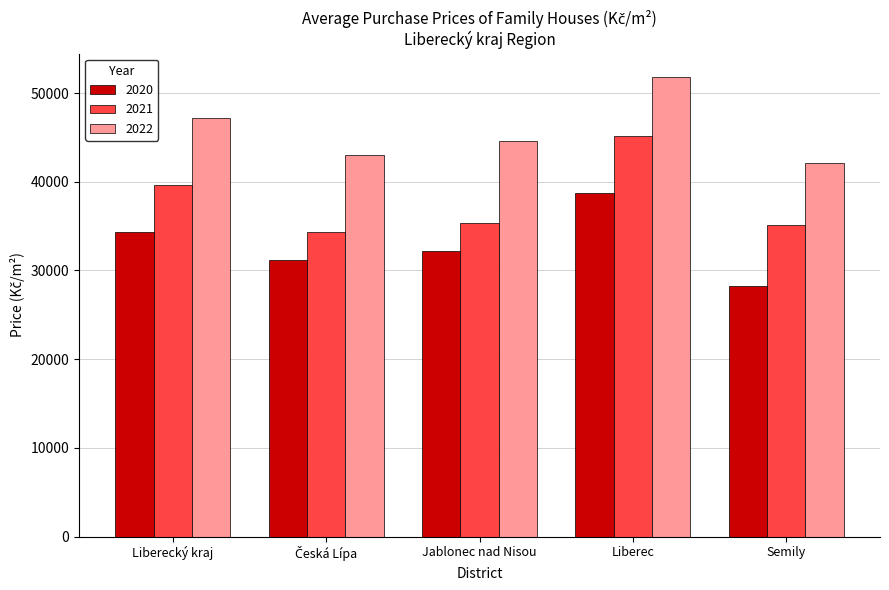

Which category has the highest value in the 2022 series?

Liberec